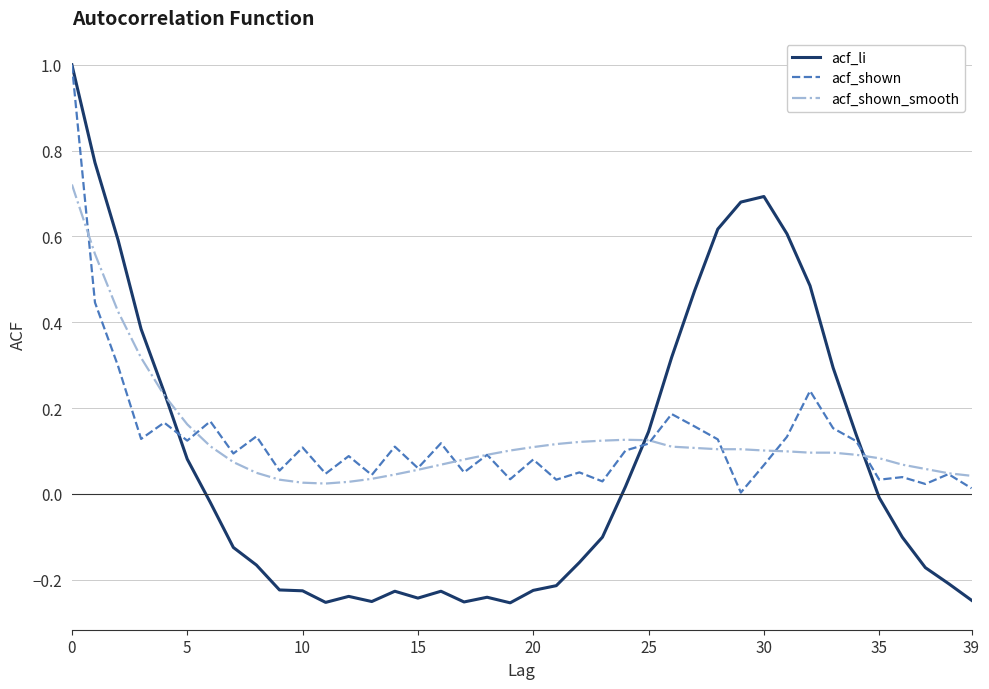

Which series has the widest spread of values?

acf_li